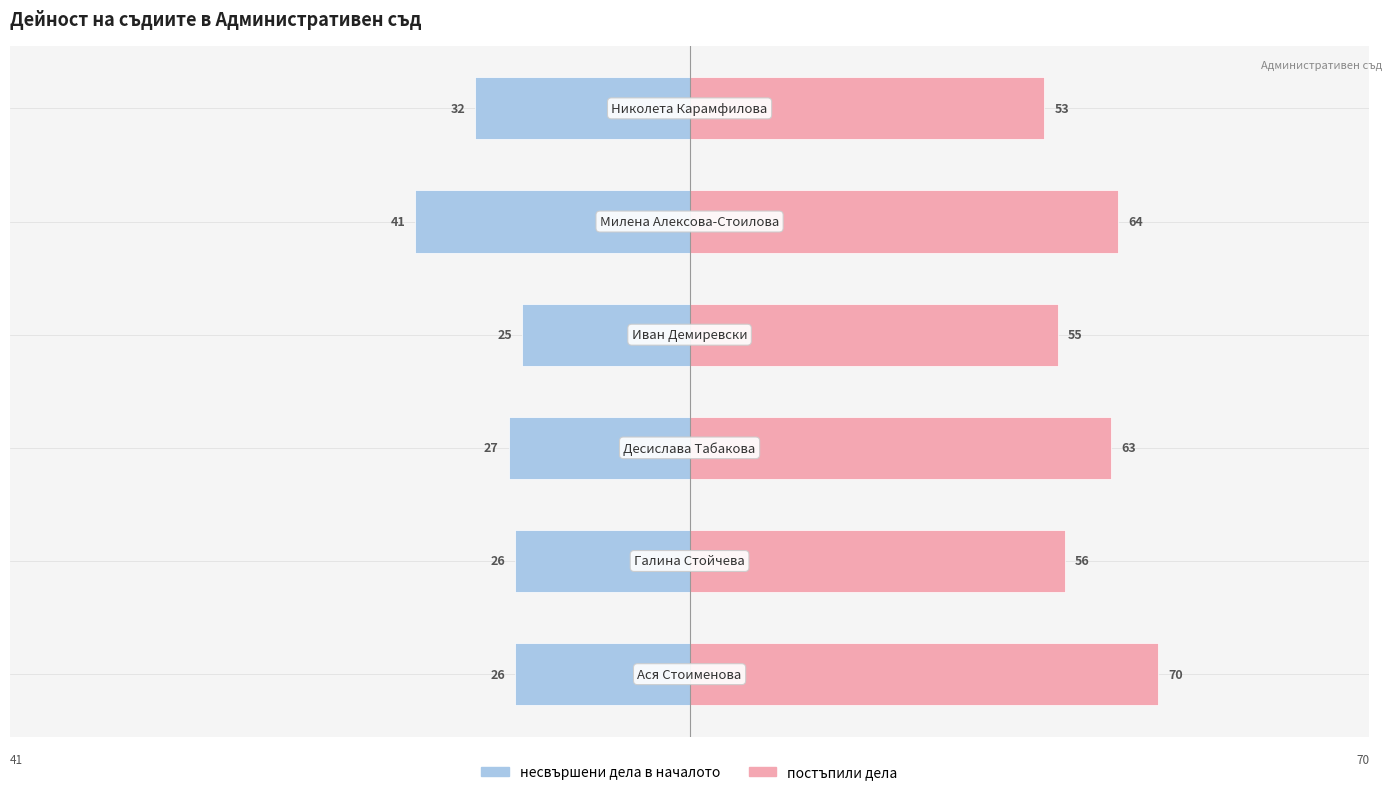

How many data points in несвършени дела в началото are less than -26?

3